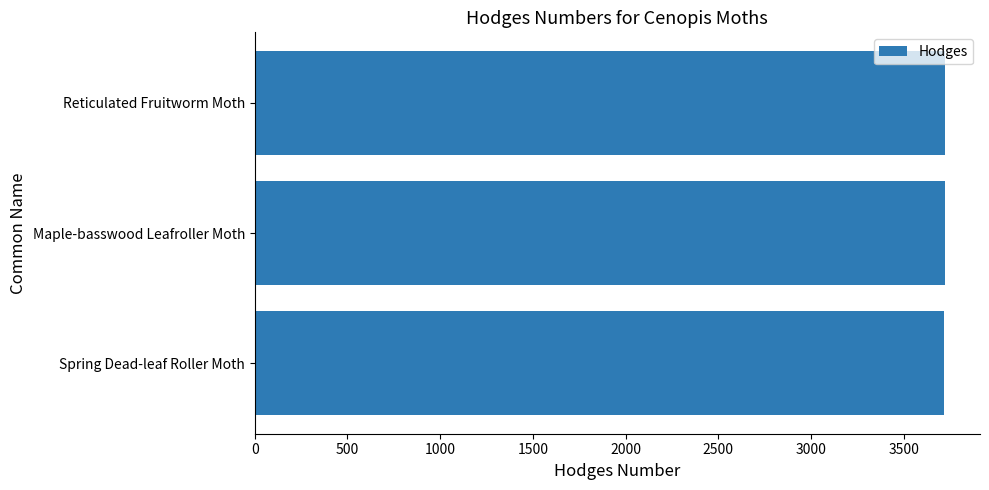

The value at Maple-basswood Leafroller Moth is 1021. True or false?

False